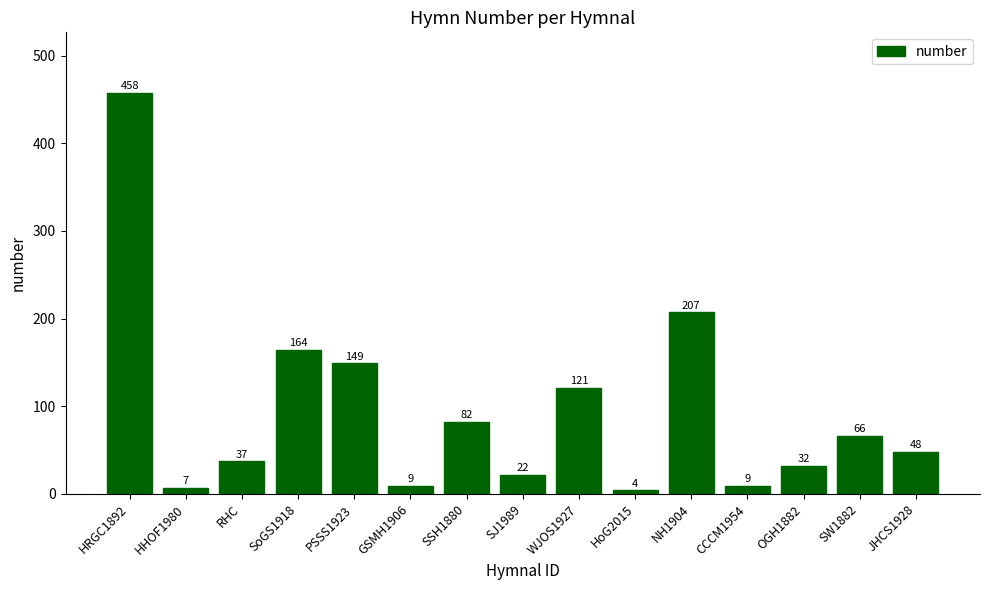

Where does the data first go above 48?

HRGC1892